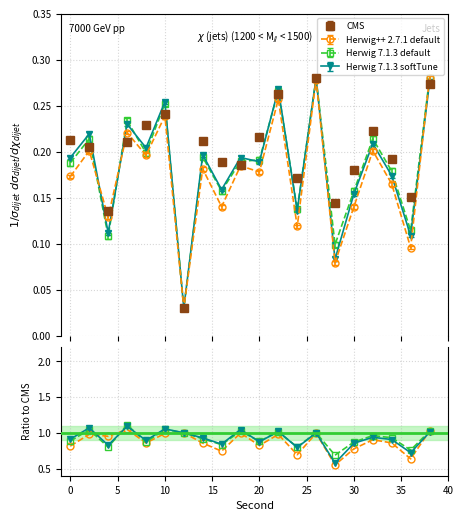

What is the total value across all series at 20?

0.8